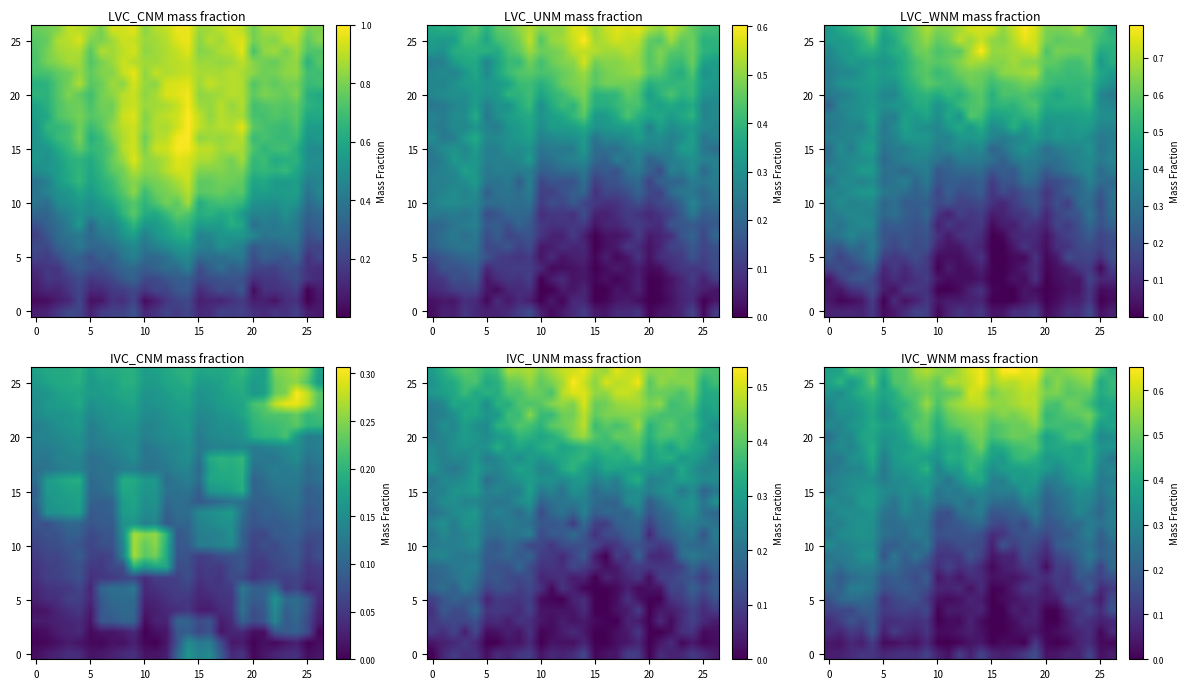

How many distinct data groups are displayed?

27